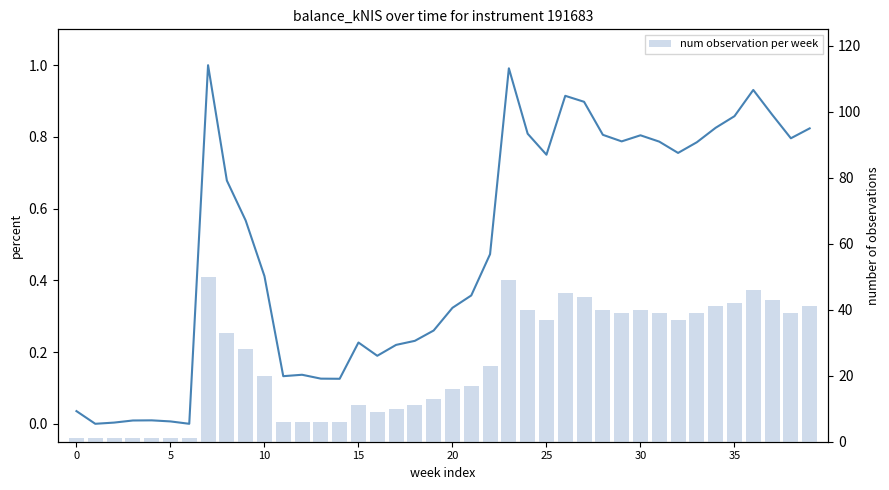

Reading right to left, transcribe all the data shown in this chart.

balance_kNIS (normalised): 0.8	0.8	0.9	0.9	0.9	0.8	0.8	0.8	0.8	0.8	0.8	0.8	0.9	0.9	0.8	0.8	1.0	0.5	0.4	0.3	0.3	0.2	0.2	0.2	0.2	0.1	0.1	0.1	0.1	0.4	0.6	0.7	1.0	0.0	0.0	0.0	0.0	0.0	0.0	0.0
num observation per week: 41.0	39.0	43.0	46.0	42.0	41.0	39.0	37.0	39.0	40.0	39.0	40.0	44.0	45.0	37.0	40.0	49.0	23.0	17.0	16.0	13.0	11.0	10.0	9.0	11.0	6.0	6.0	6.0	6.0	20.0	28.0	33.0	50.0	1.0	1.0	1.0	1.0	1.0	1.0	1.0